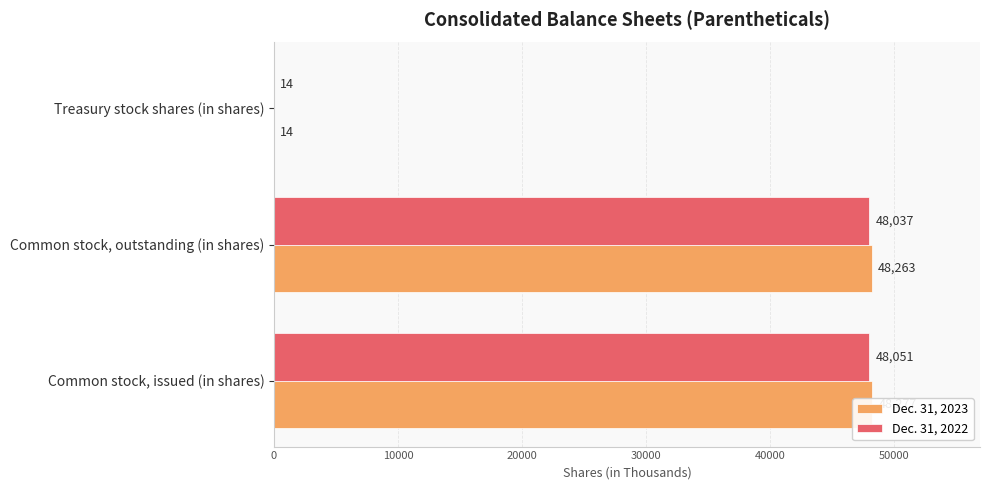

At how many categories does at least one series exceed 48176?

2